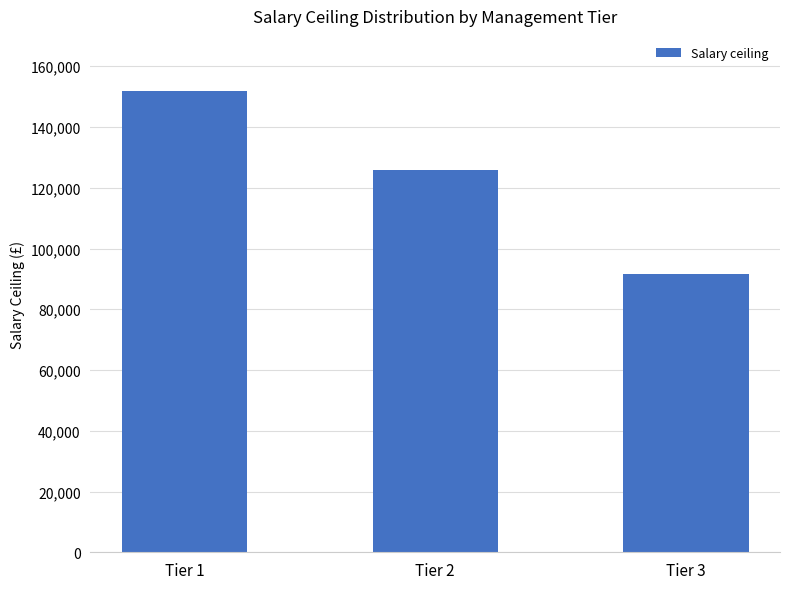

Where is the data nearest to the value 121807?

Tier 2